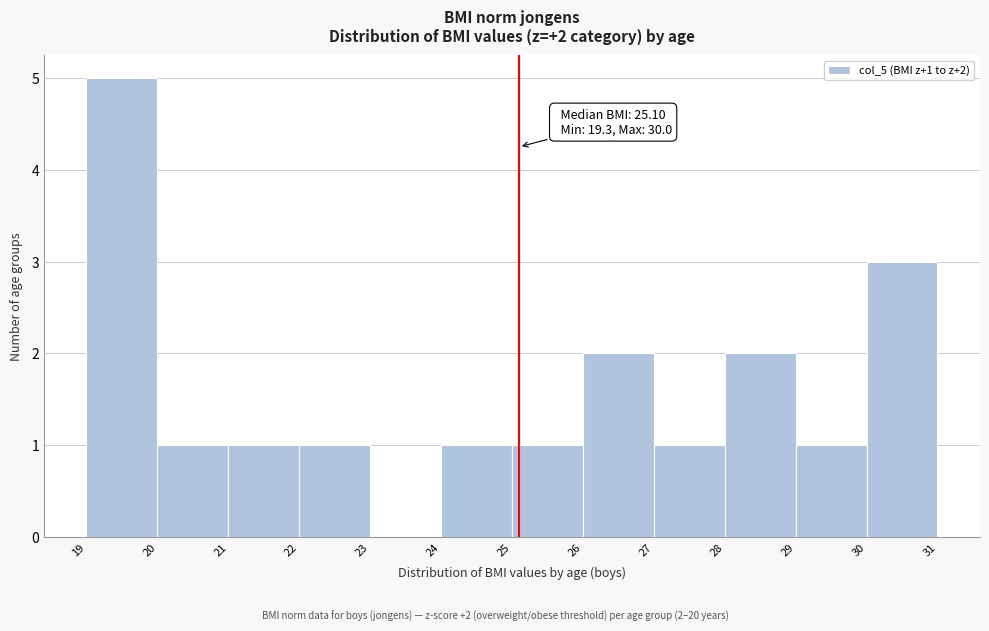

Which range on the x-axis has the tallest bar?

19 to 20